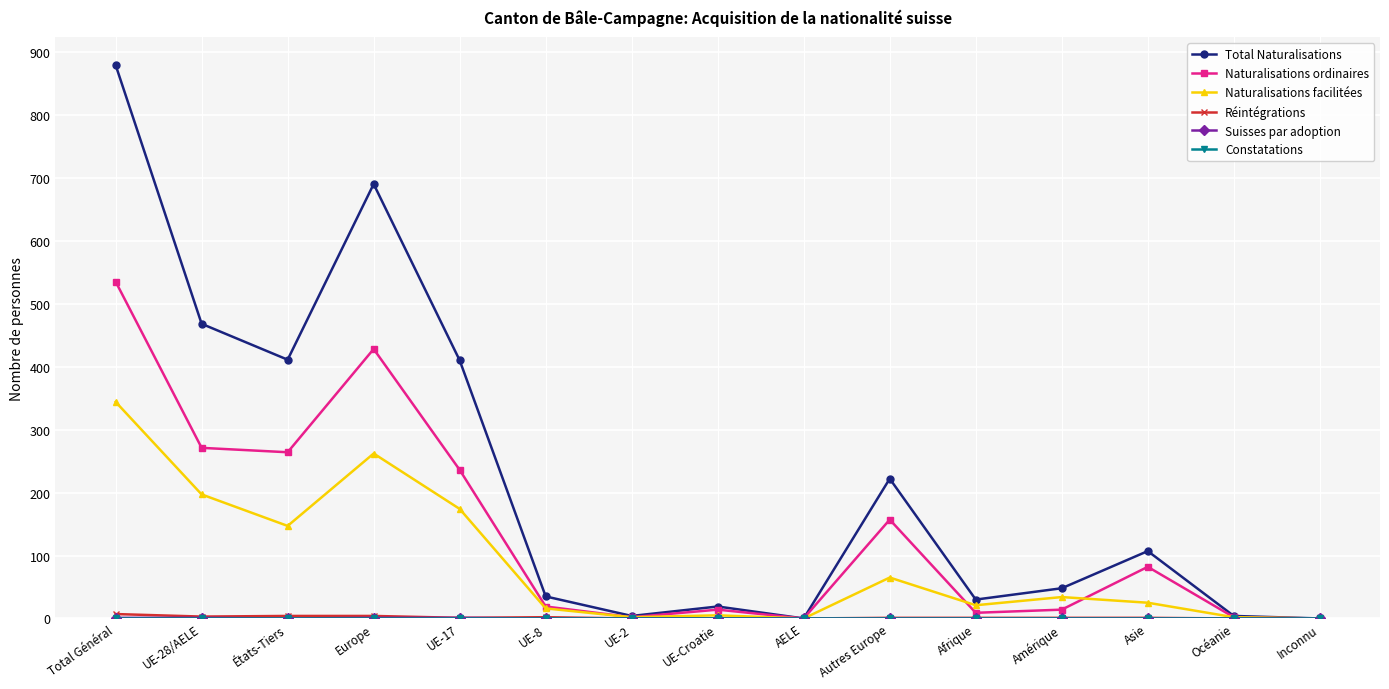

At which label does Total Naturalisations reach its peak?

Total Général